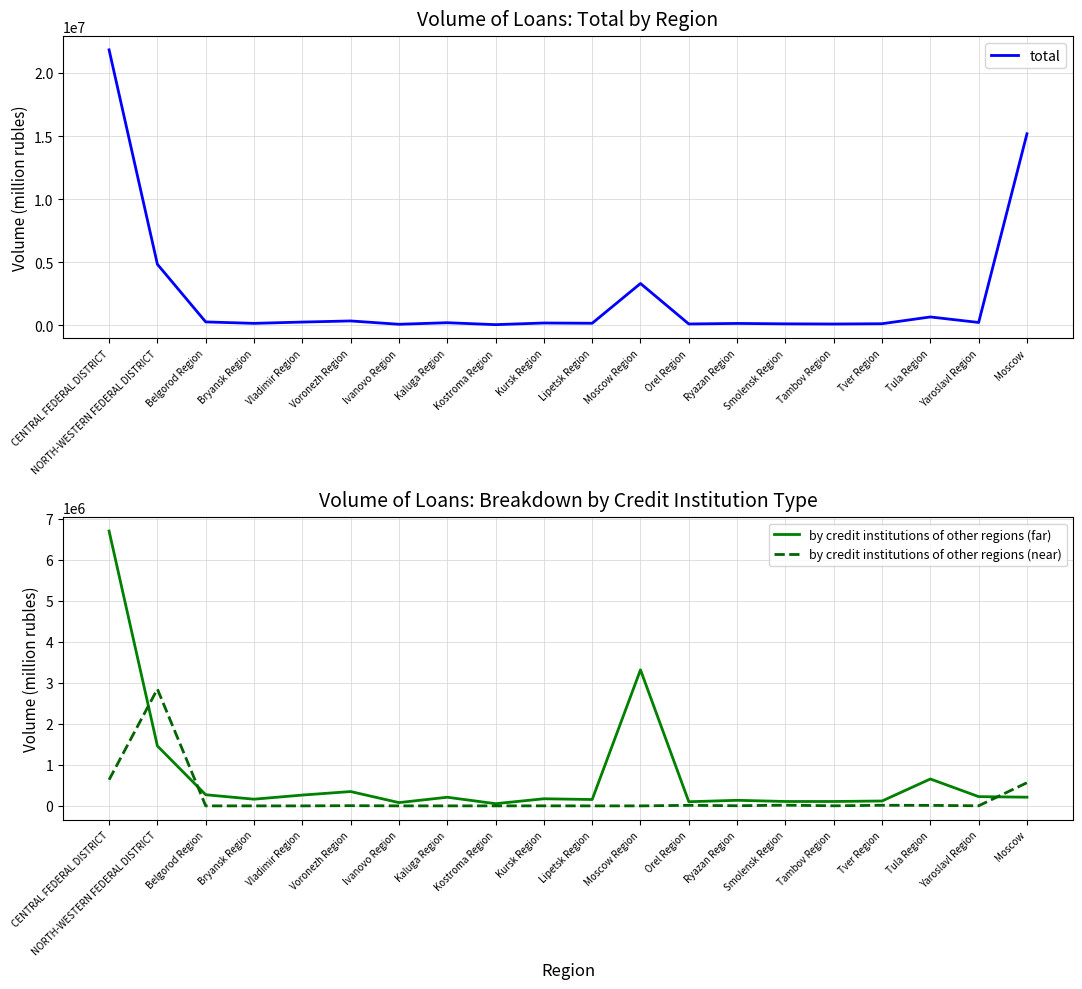

What are all the series names shown in the legend?

total, by credit institutions of other regions (far), by credit institutions of other regions (near)